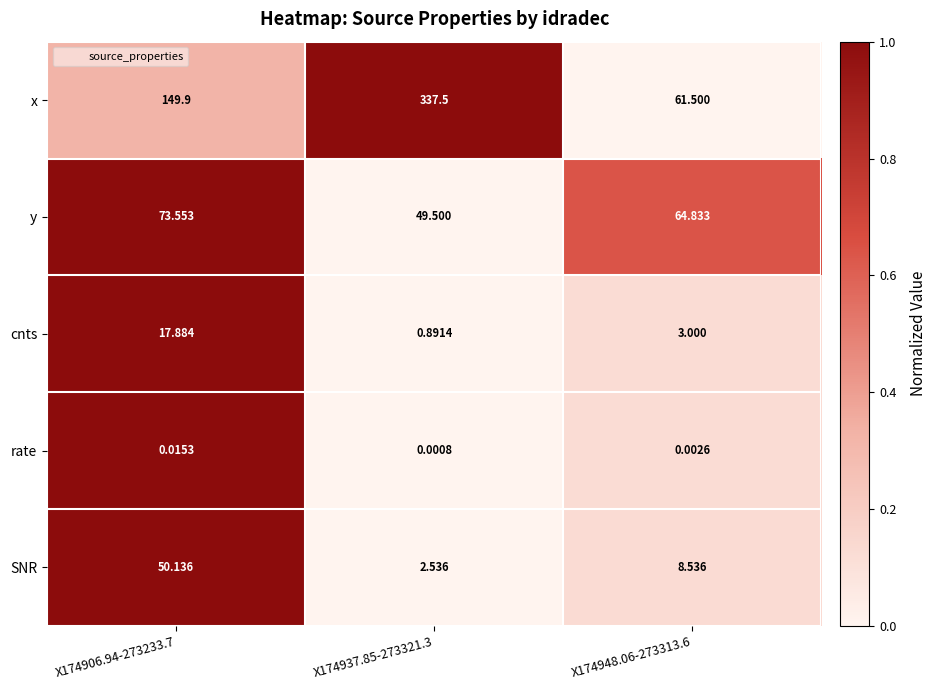

Which series changed the most between X174906.94-273233.7 and X174937.85-273321.3?

x